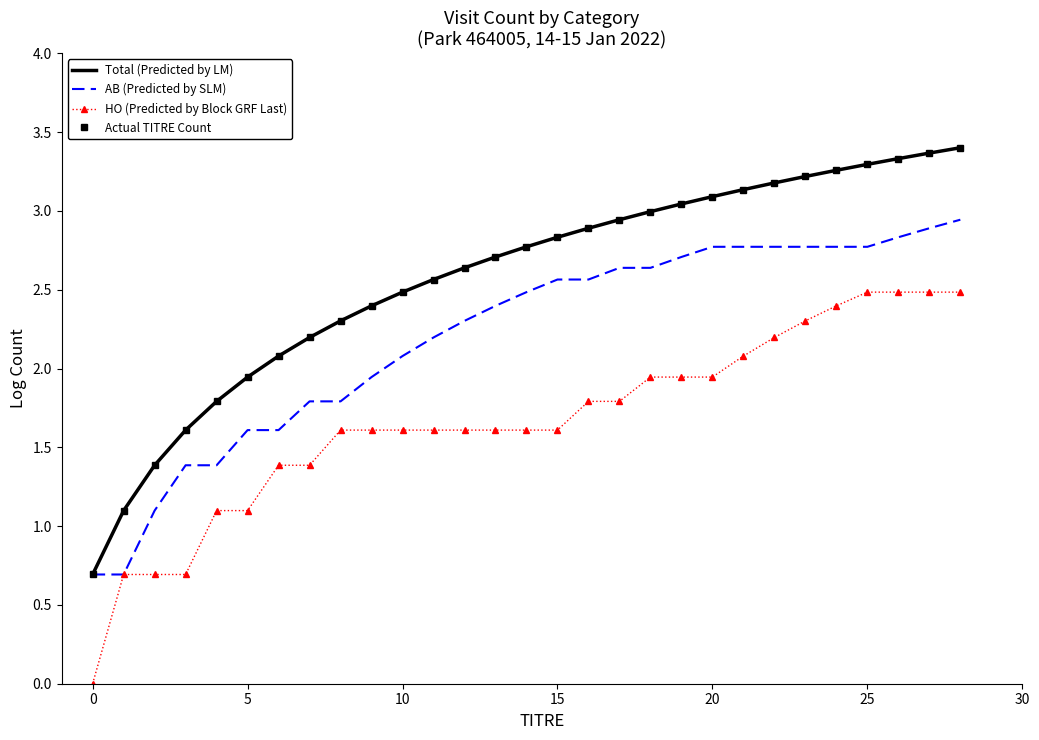

What is the label of the 7th point from the right?

22